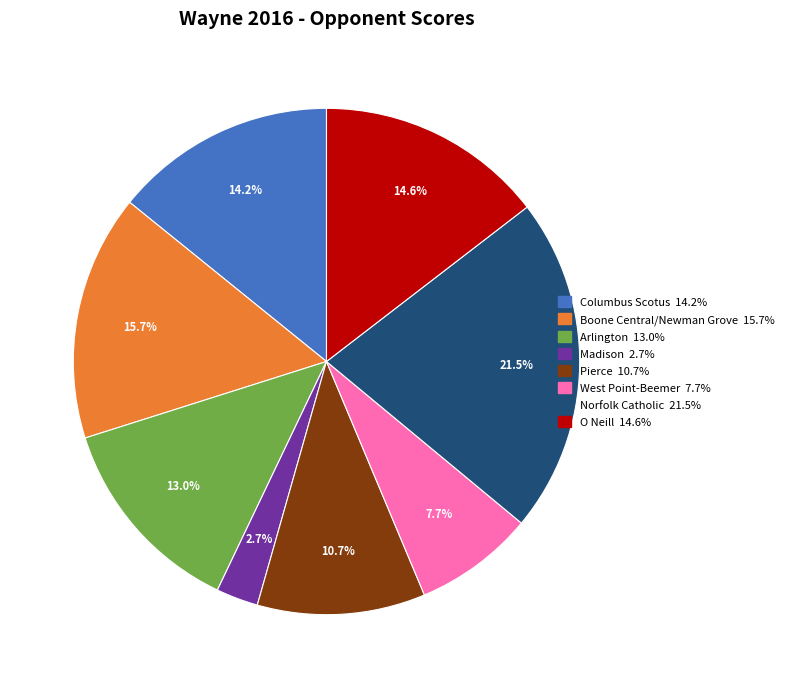

Is there any slice that represents more than half of the pie?

No